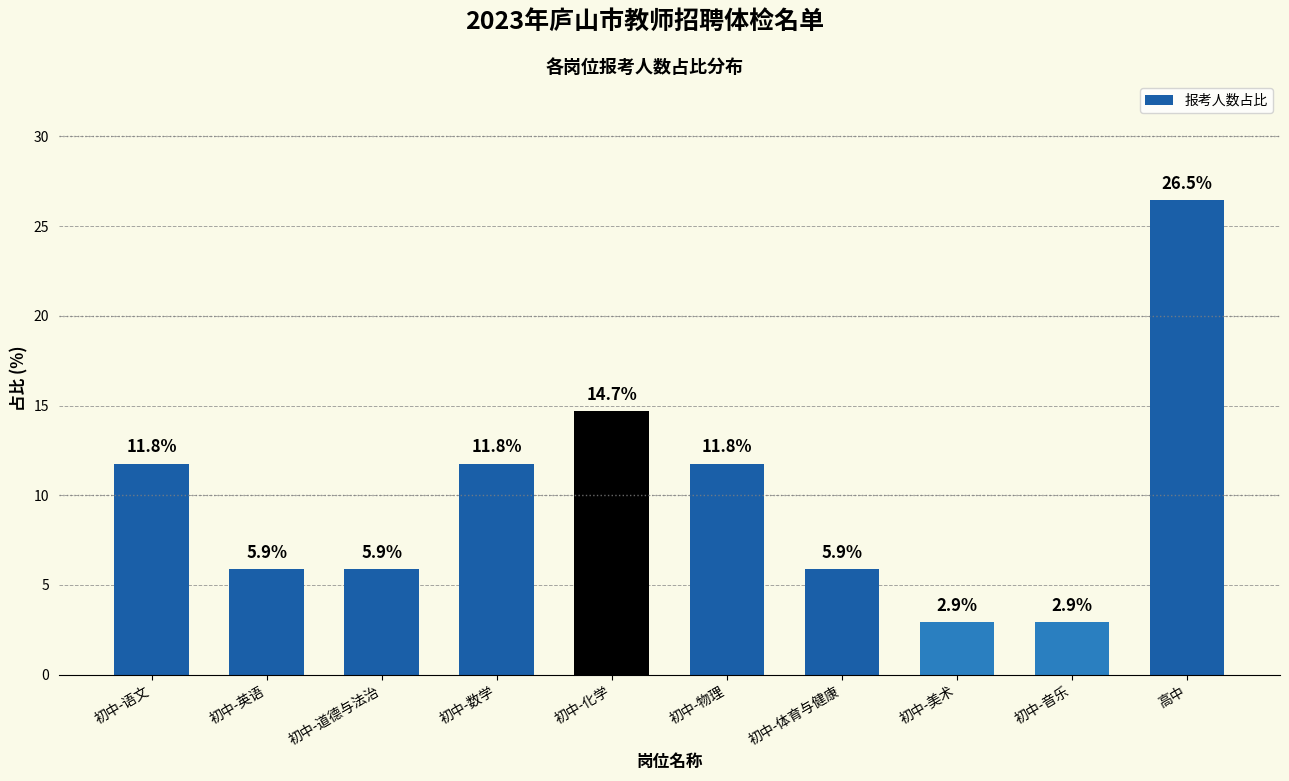

Reading left to right, list all the values displayed in this chart.

初中-语文=11.8	初中-英语=5.9	初中-道德与法治=5.9	初中-数学=11.8	初中-化学=14.7	初中-物理=11.8	初中-体育与健康=5.9	初中-美术=2.9	初中-音乐=2.9	高中=26.5